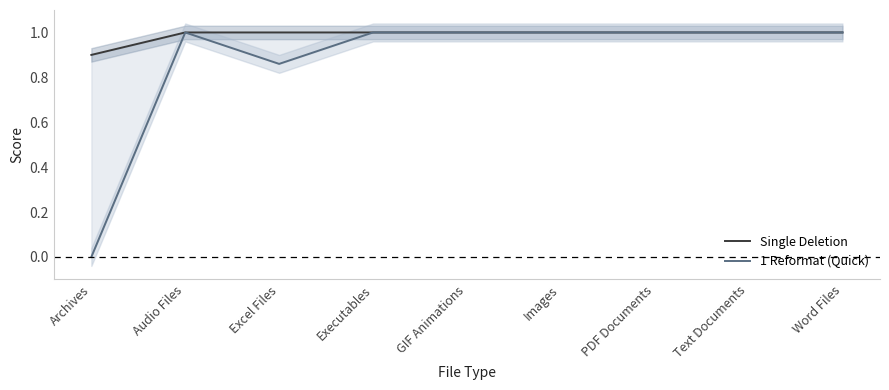

Which category has the highest value in the 1 Reformat (Quick) series?

Audio Files